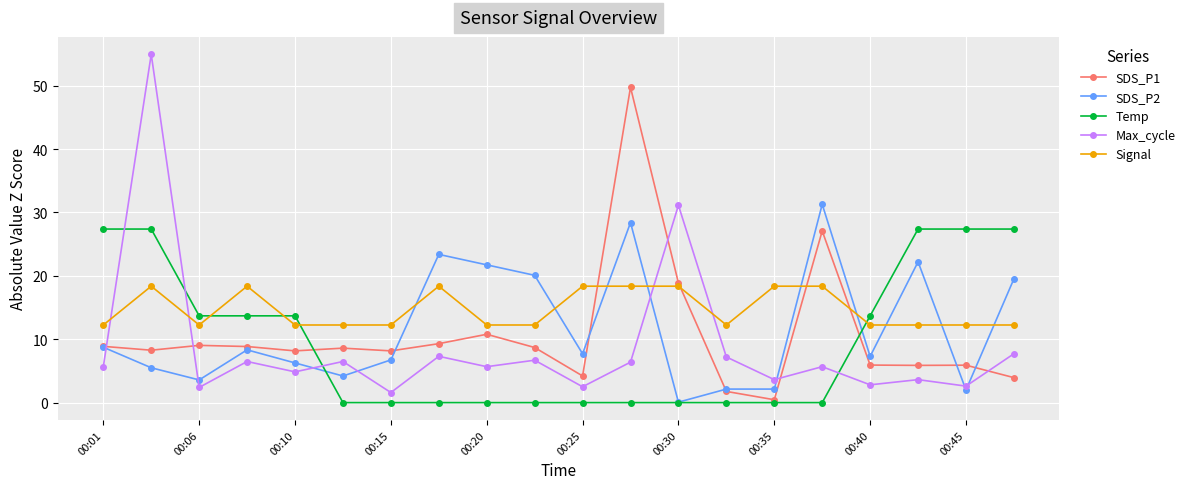

True or false: Max_cycle has more than 0 interior local peaks.

True